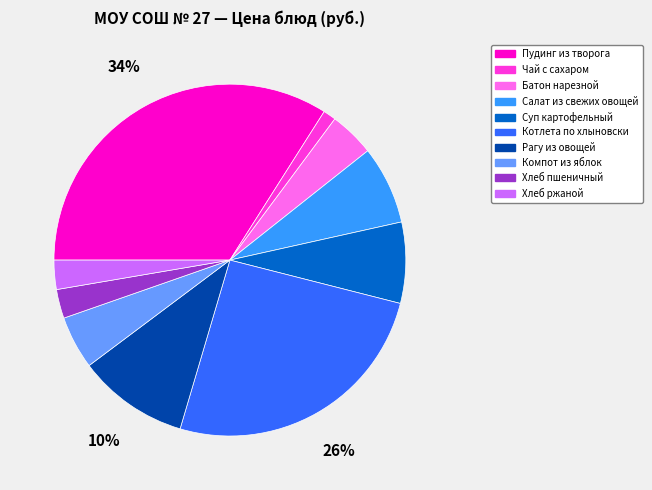

Combined, do Батон нарезной and Хлеб пшеничный account for over 50%?

No